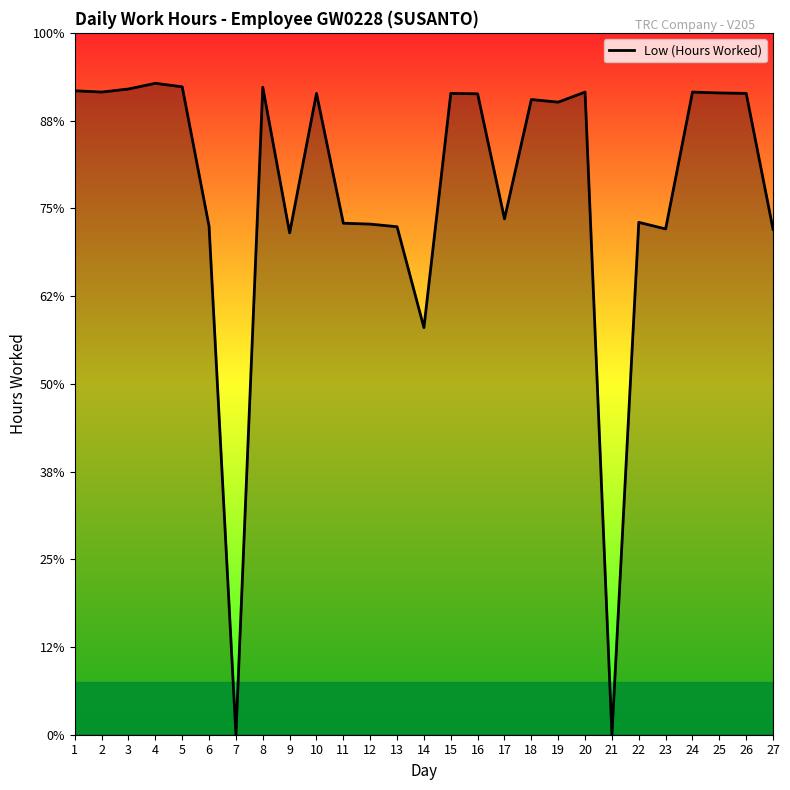

What is the difference between the values at 14 and 12?

2.4